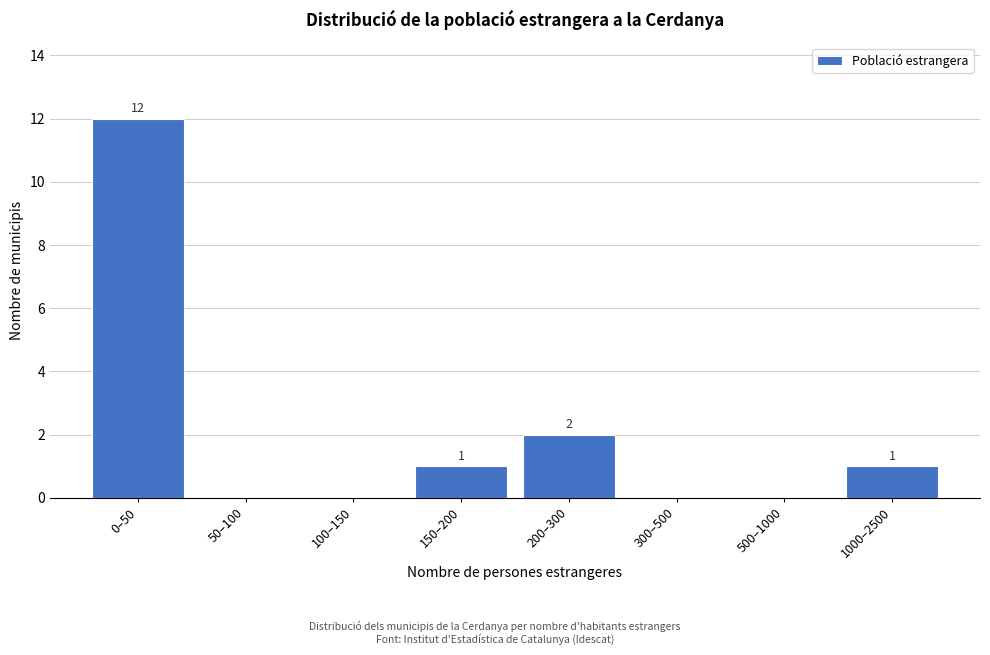

What is the maximum value shown in the chart?

12